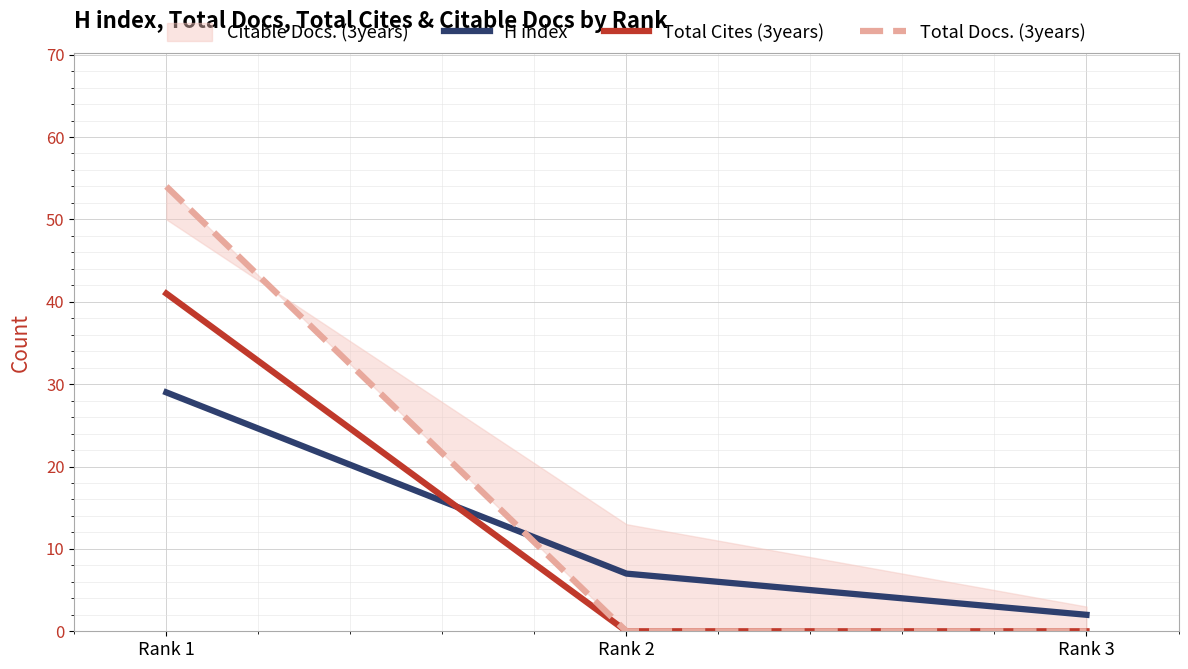

List the labels in order of Total Cites (3years) value, smallest first.

Rank 2, Rank 3, Rank 1